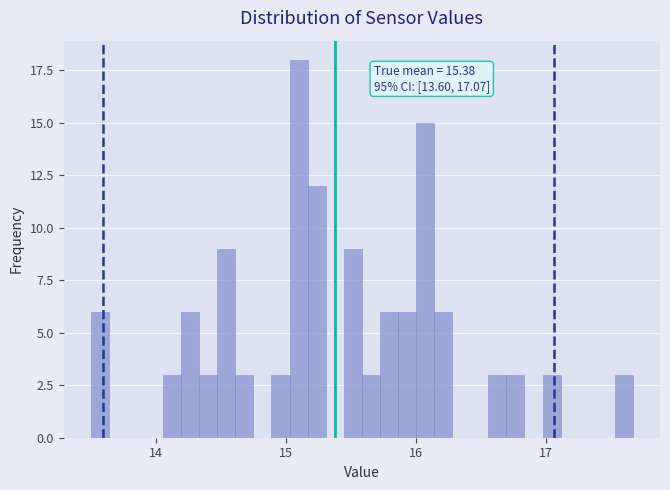

Read against the x-axis, roughly where is the centre of the tallest bar?

15.1